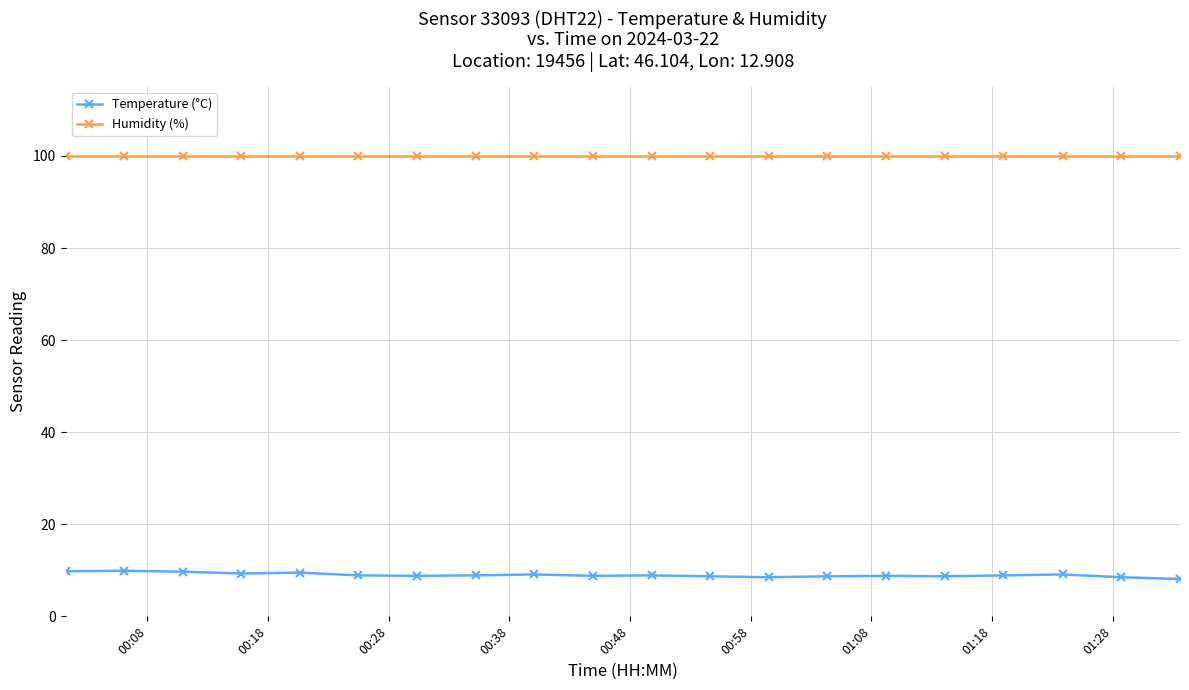

At how many categories does at least one series exceed 37?

20